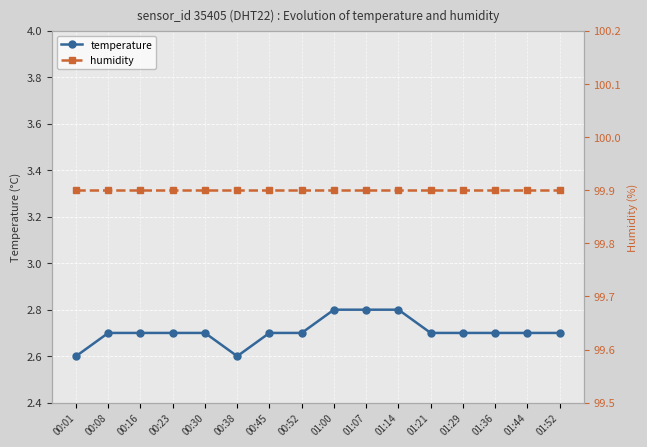

What is the label of the 15th point from the left?

01:44